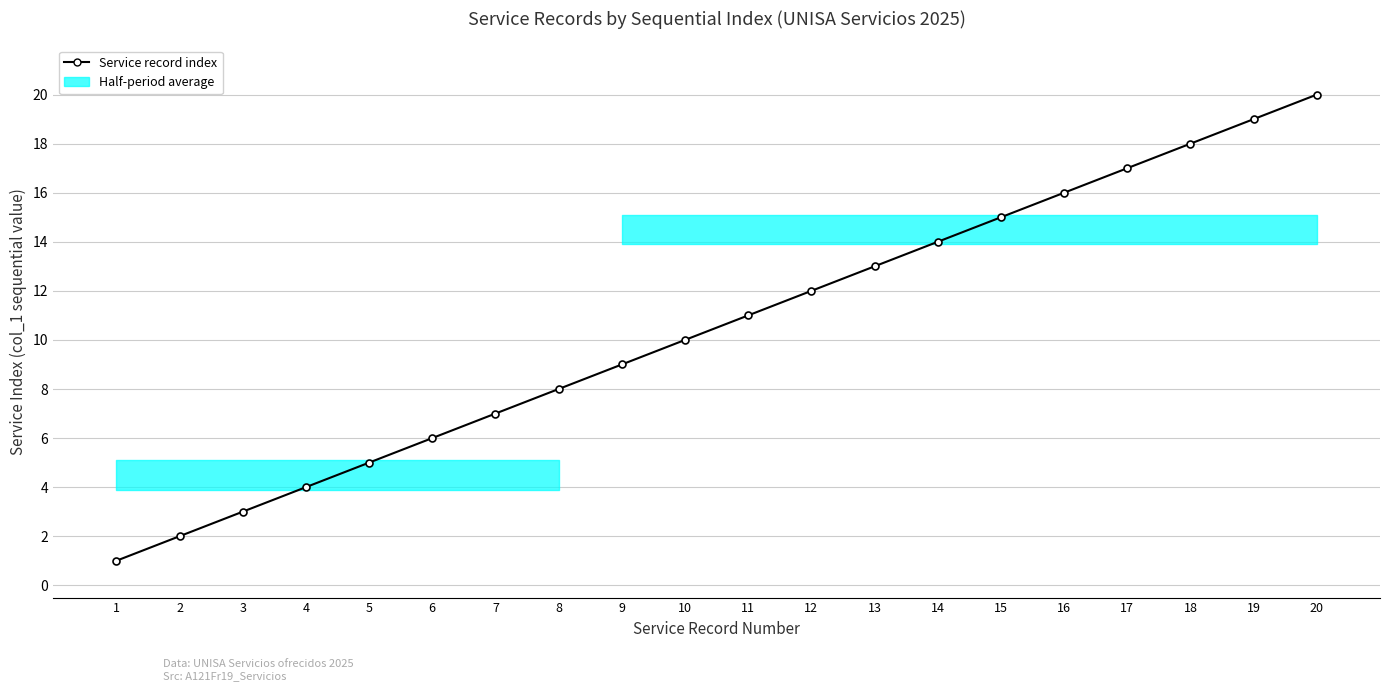

How many lines are shown in the chart?

1